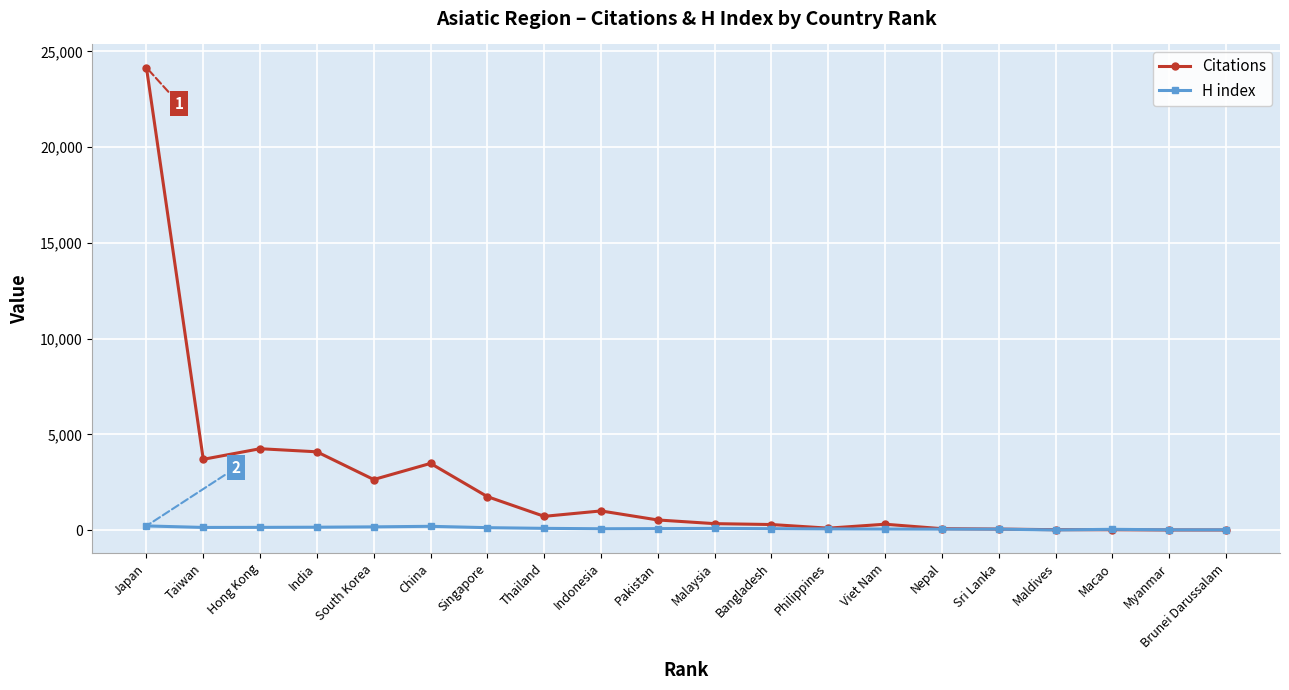

Is this an area chart (filled region under the line)?

No